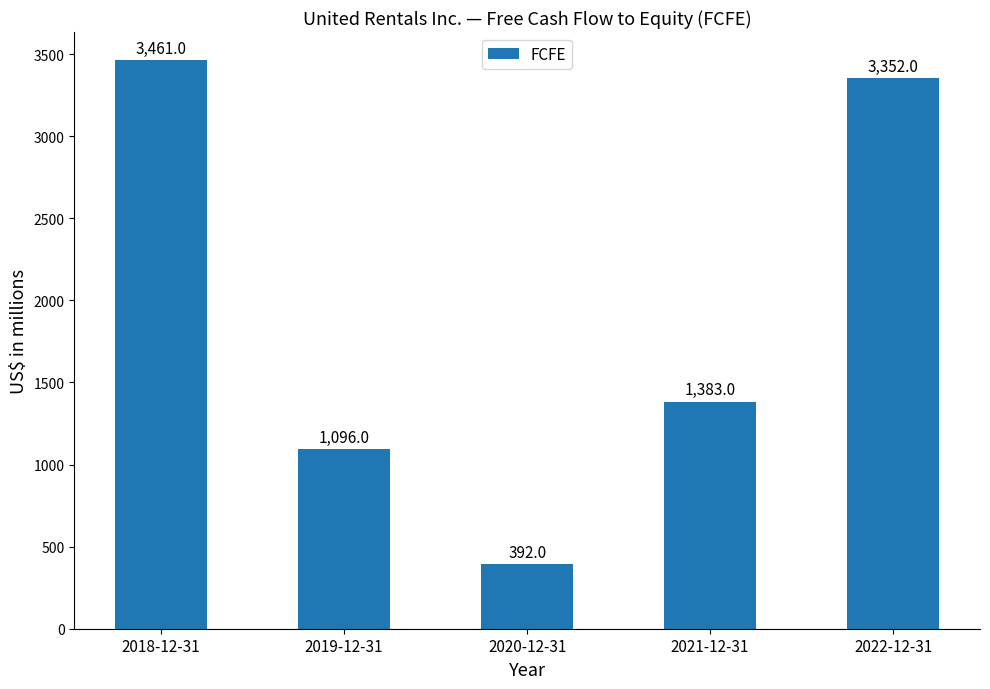

What is the greatest value displayed?

3461